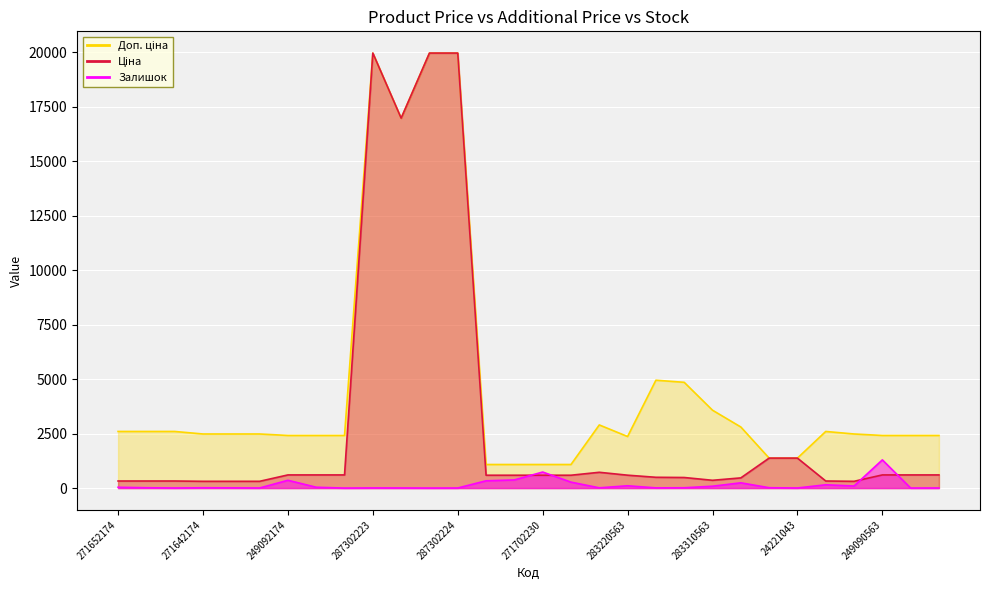

What is the approximate value of Залишок at 249092173?

38.0